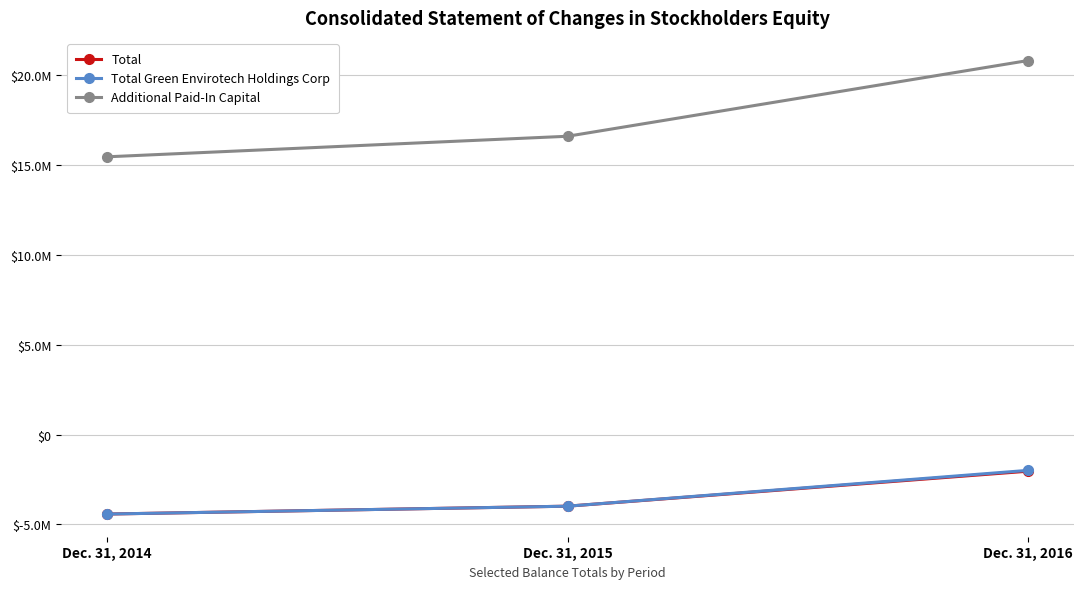

What is the difference between the maximum and minimum values in the Total series?

2382321